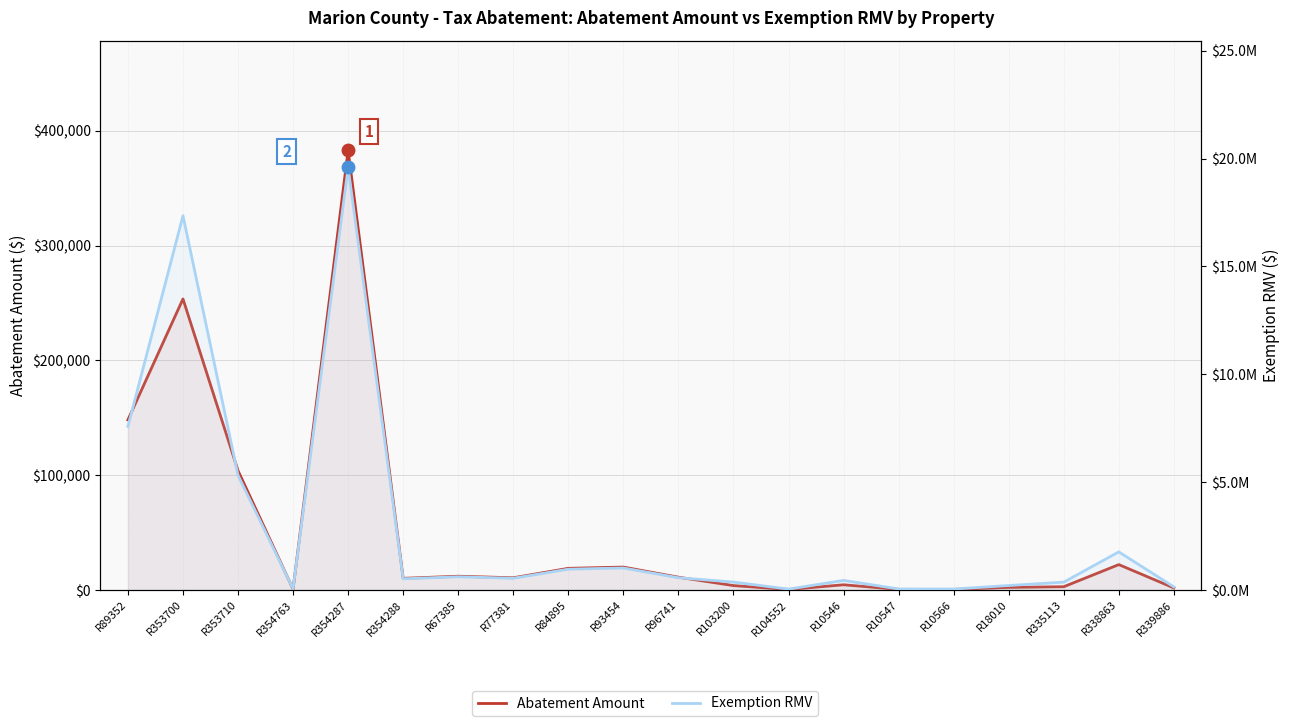

What is the maximum value shown in the chart?

19591150.0